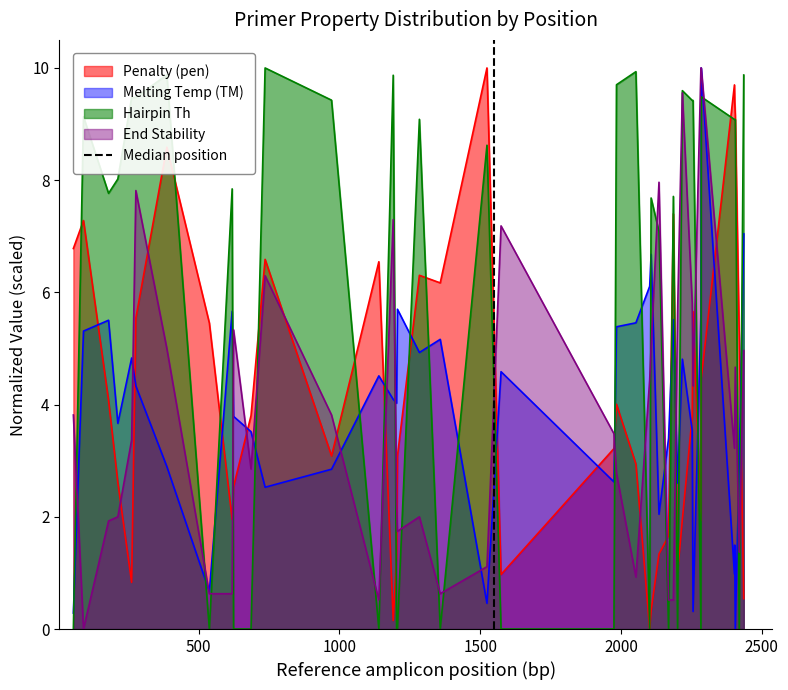

What is the highest value of the Melting Temp (TM) series?

10.0